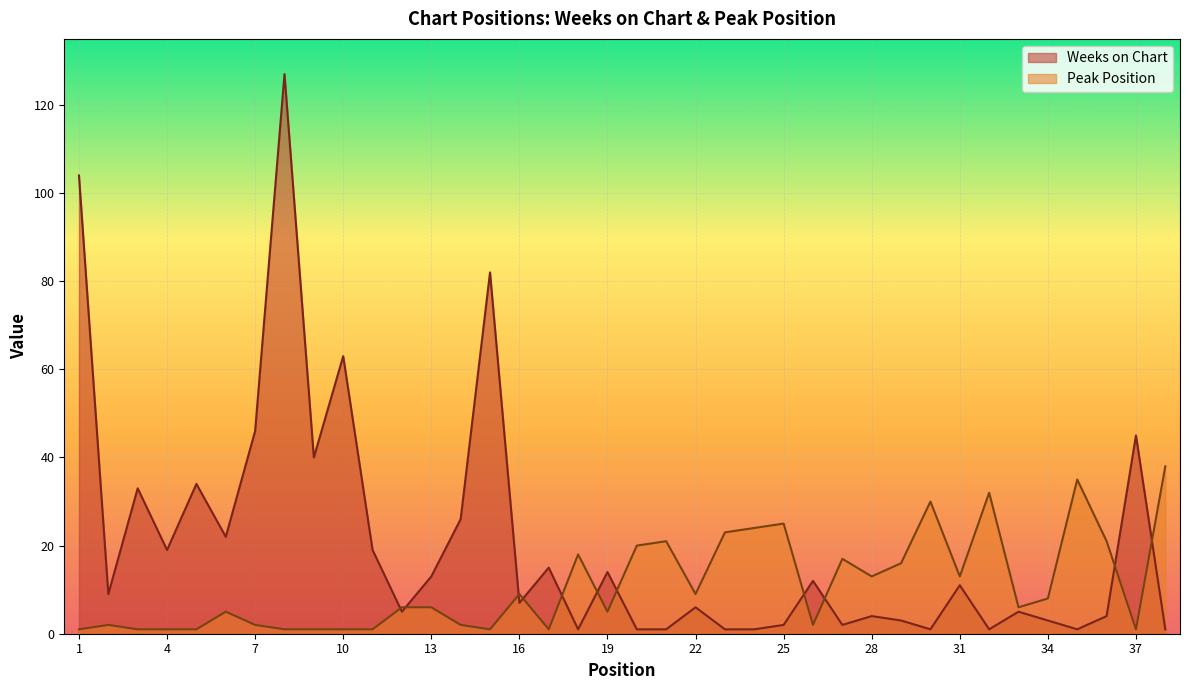

What is the sum of the Weeks on Chart values at 12 and 32?

6